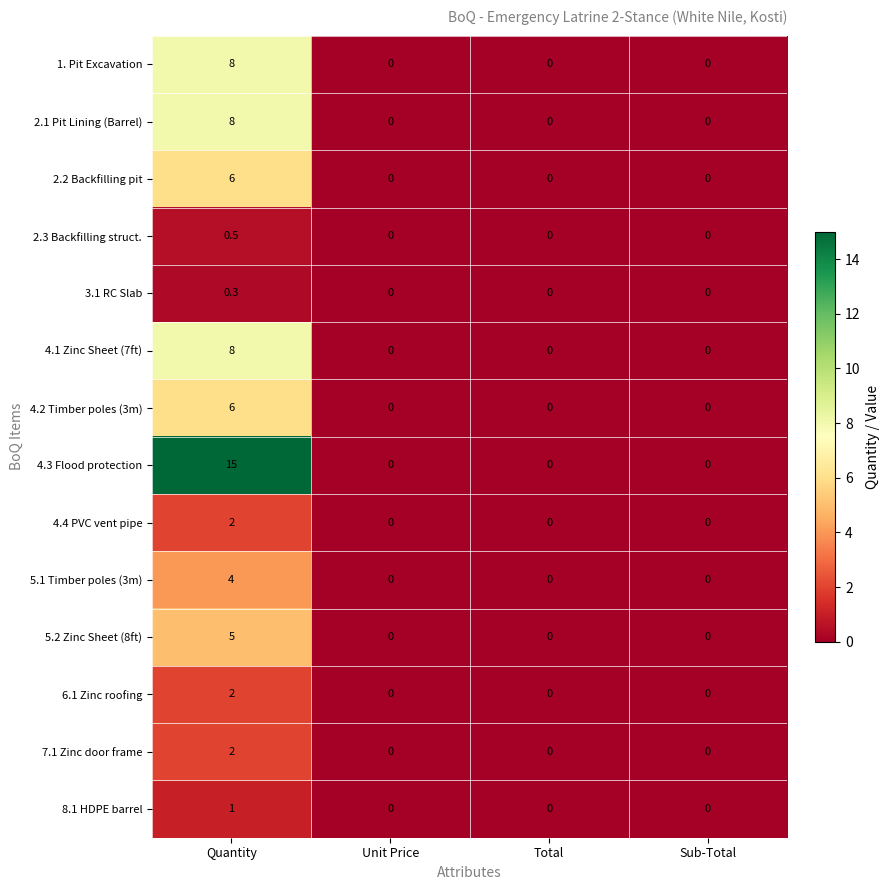

Count the 3.1 RC Slab values in the range 0 to 1.

4